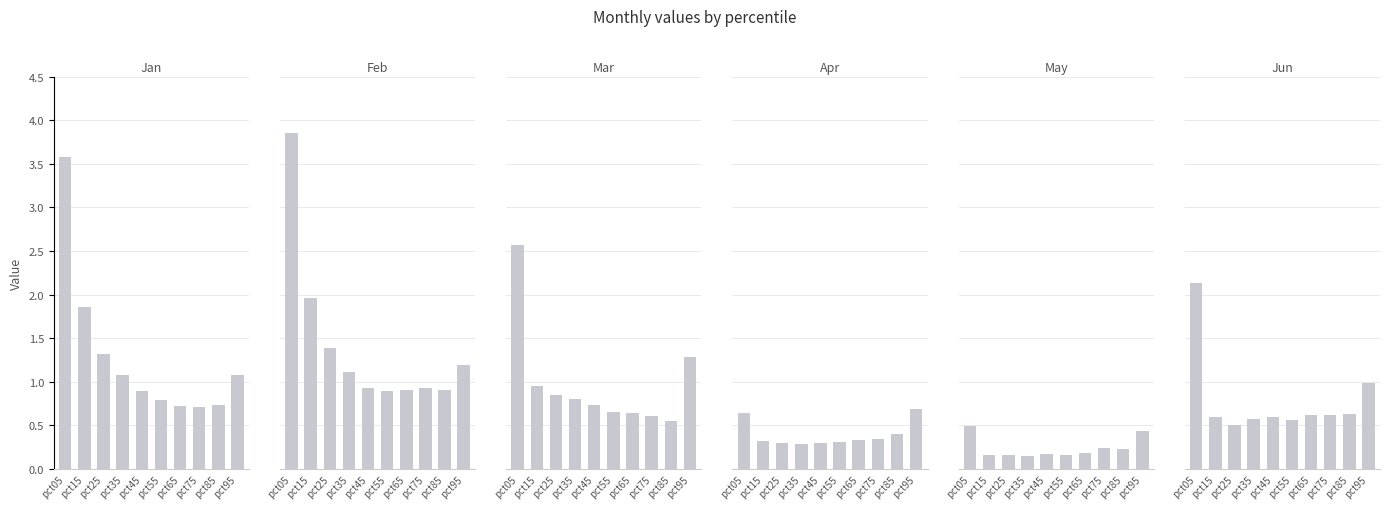

How many bars are there in total?

60